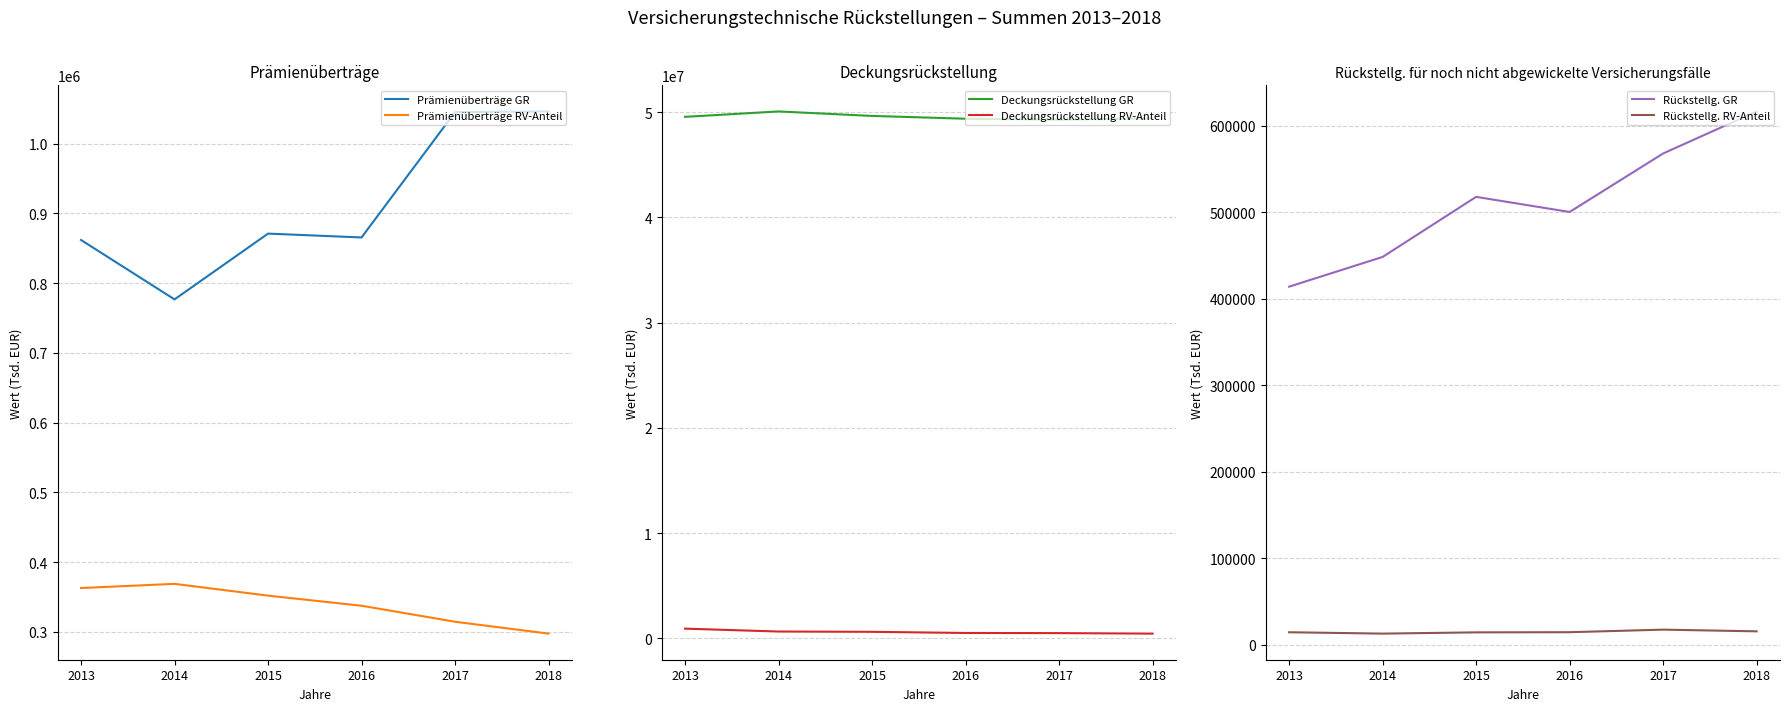

Between 2016 and 2017, which series saw the biggest shift?

Prämienüberträge GR